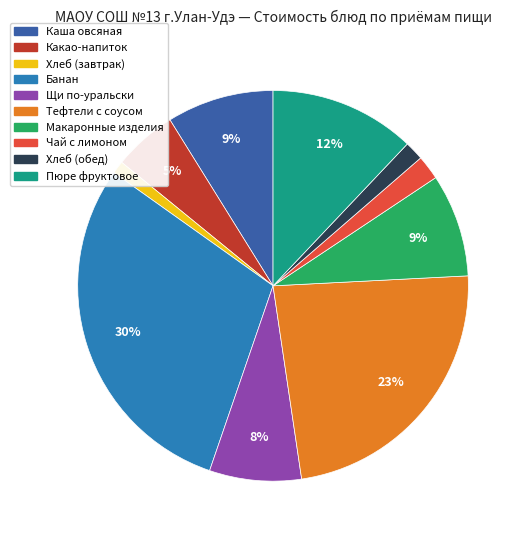

Which slice is the smallest?

Хлеб (завтрак)